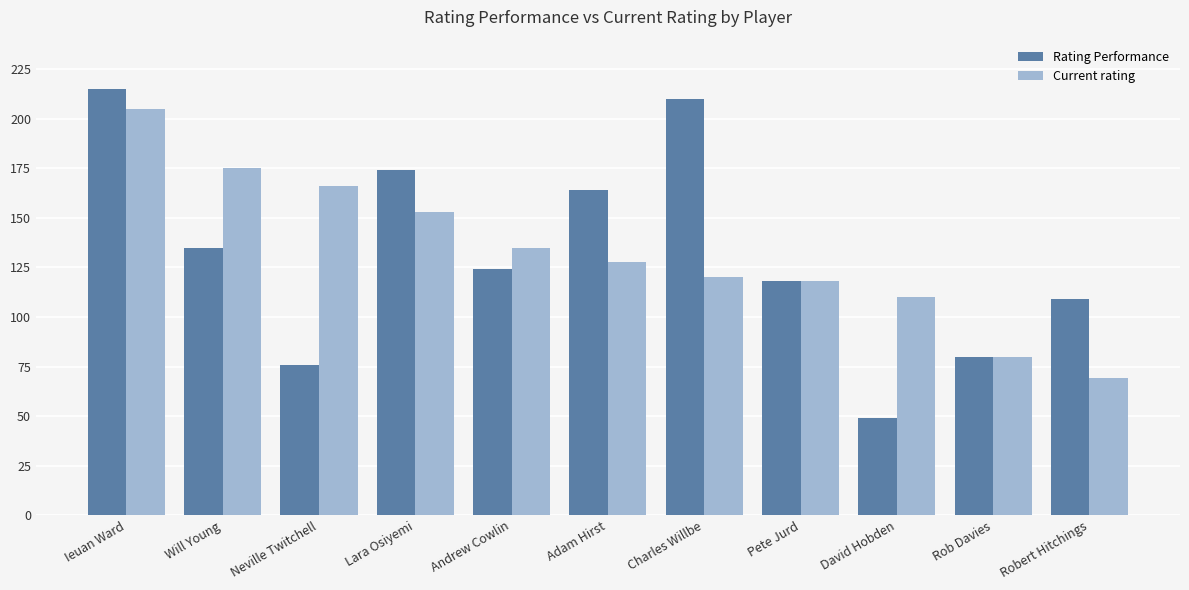

Reading left to right, extract all data points from this chart.

Rating Performance: 215	135	76	174	124	164	210	118	49	80	109
Current rating: 205	175	166	153	135	128	120	118	110	80	69